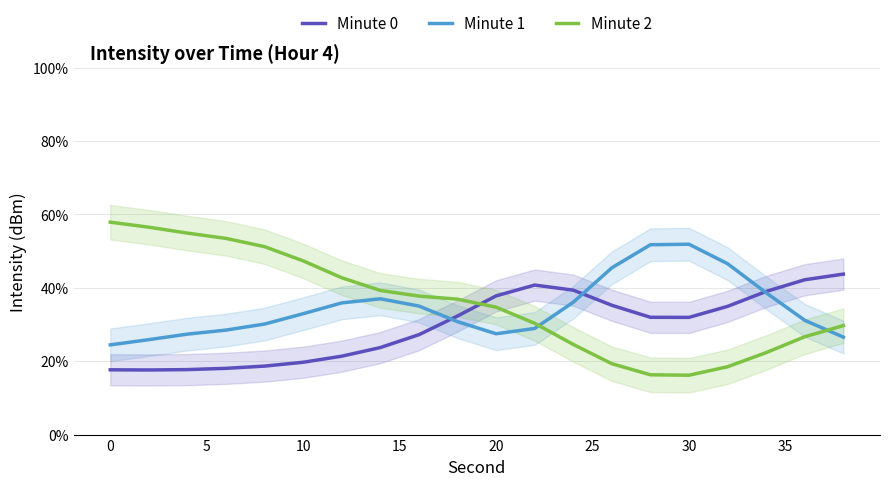

The value of Minute 0 at 30 is 48.8. True or false?

False